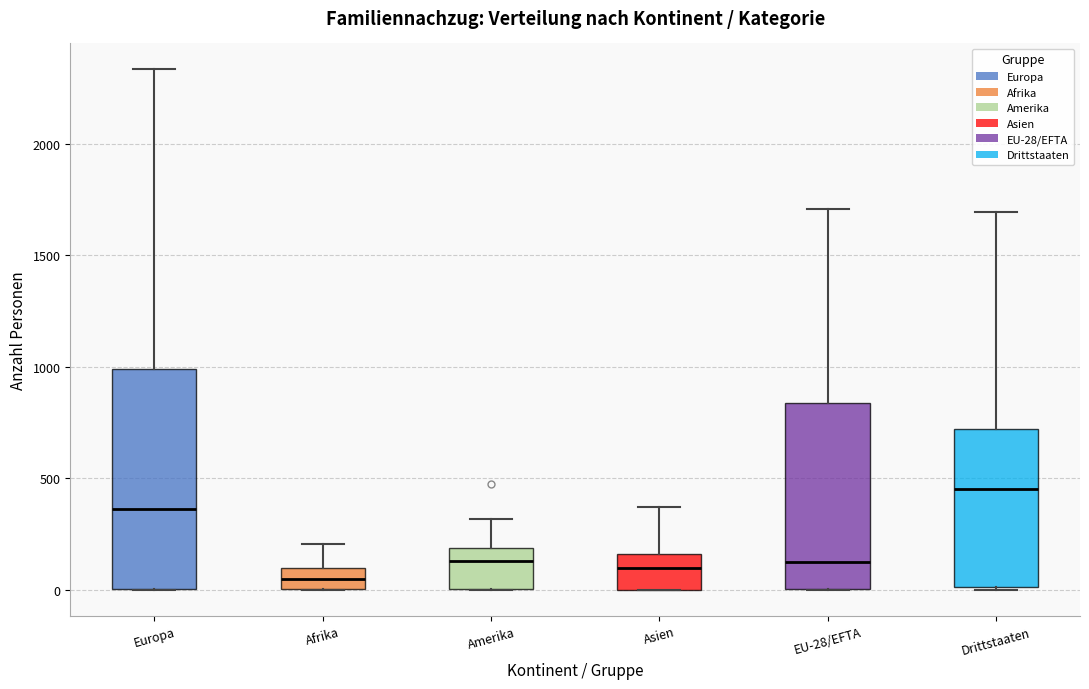

Where is the lower edge of the box for Amerika on the y-axis? The values are not printed on the chart, so give them approximately, as read against the axis.

0